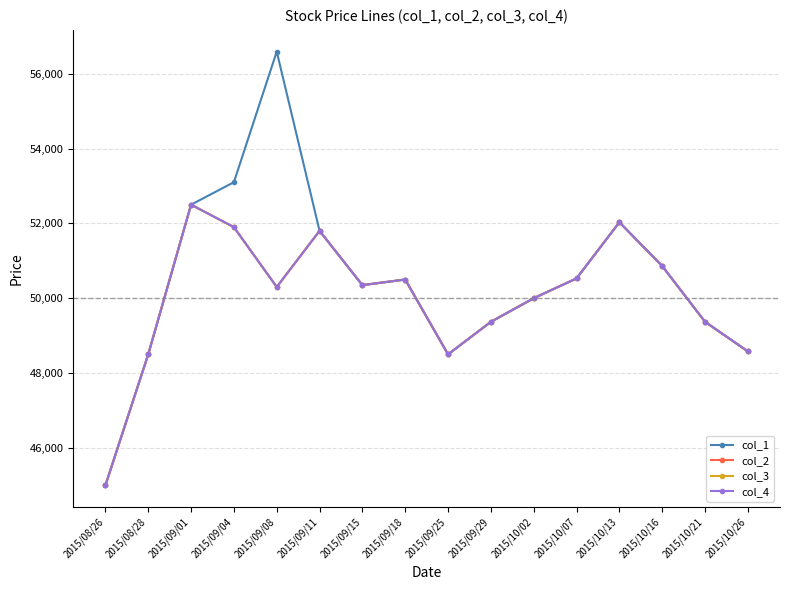

How many lines are shown in the chart?

4